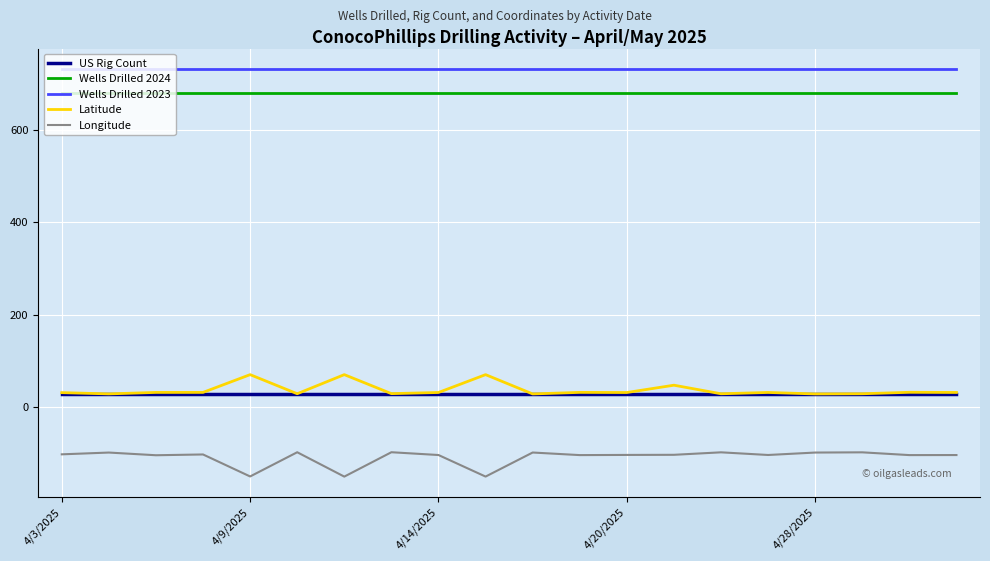

What is the highest value of the Wells Drilled 2023 series?

732.0